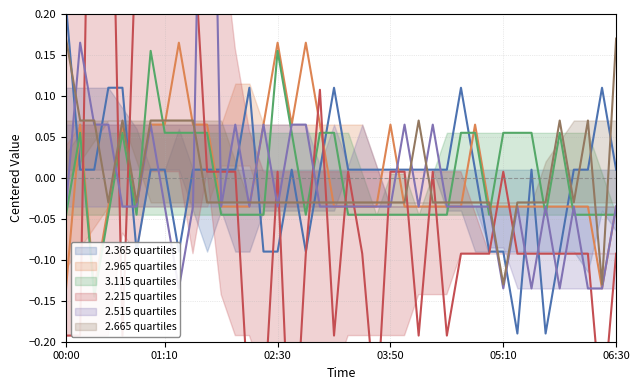

At how many categories does at least one series exceed 0?

38